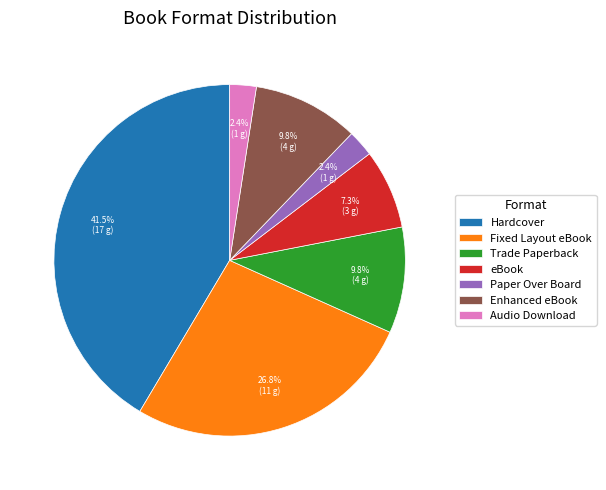

Between Enhanced eBook and Fixed Layout eBook, which is larger?

Fixed Layout eBook